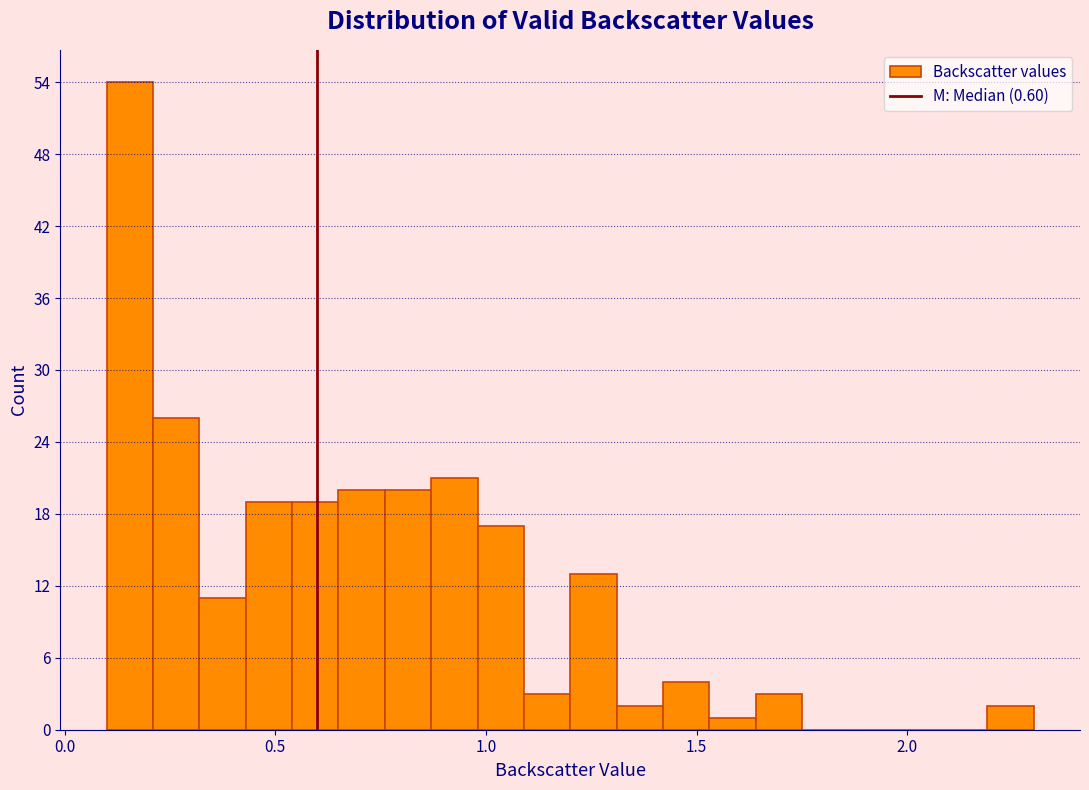

Around what value on the x-axis is the tallest bar? Give the approximate position of its centre, as read against the axis.

0.15